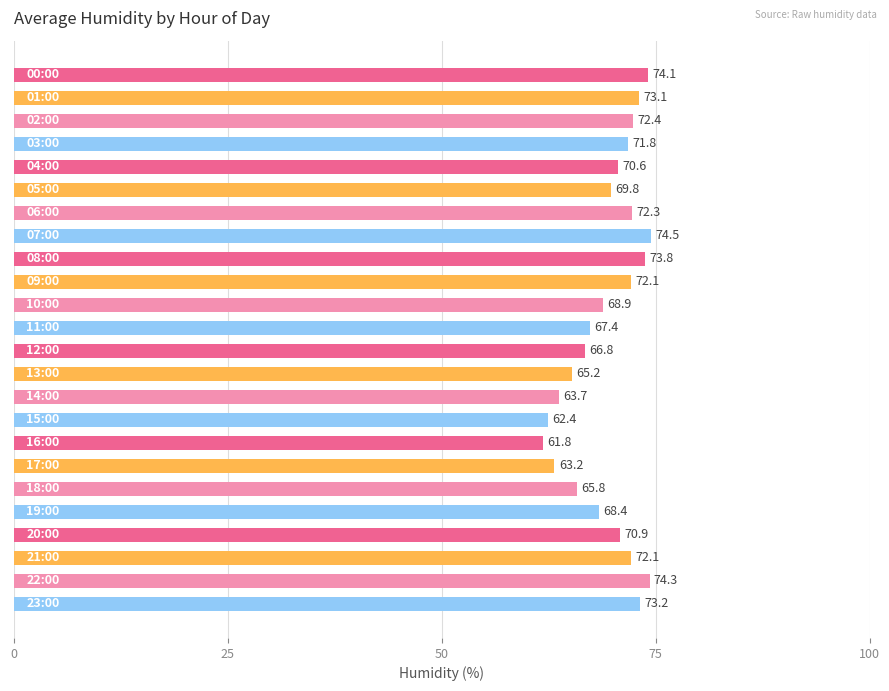

What is the difference between the second highest and minimum values?

12.5